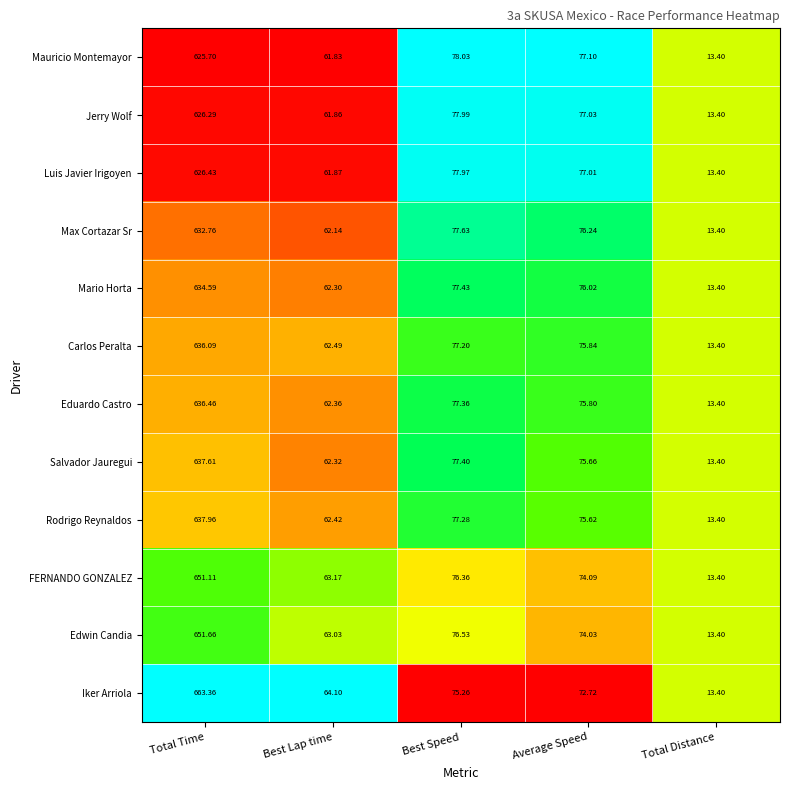

Where does the Iker Arriola series first go above 72?

Total Time